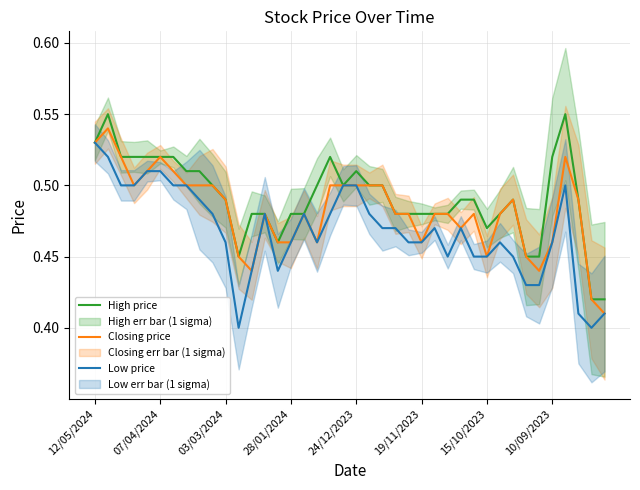

The value of Low price at 07/04/2024 is 0.7. True or false?

False